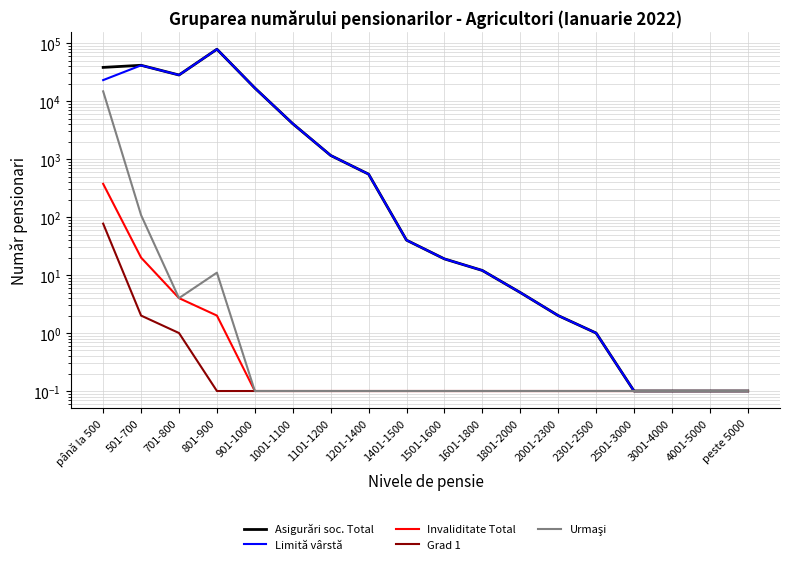

True or false: Asigurări soc. Total and Urmaşi intersect in this chart.

False